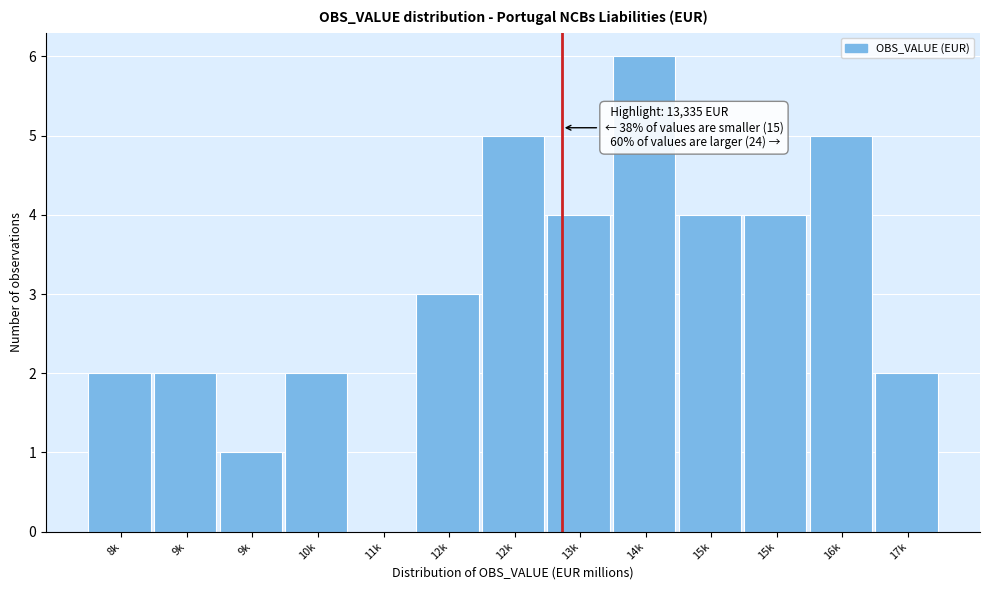

How many distinct data groups are displayed?

1